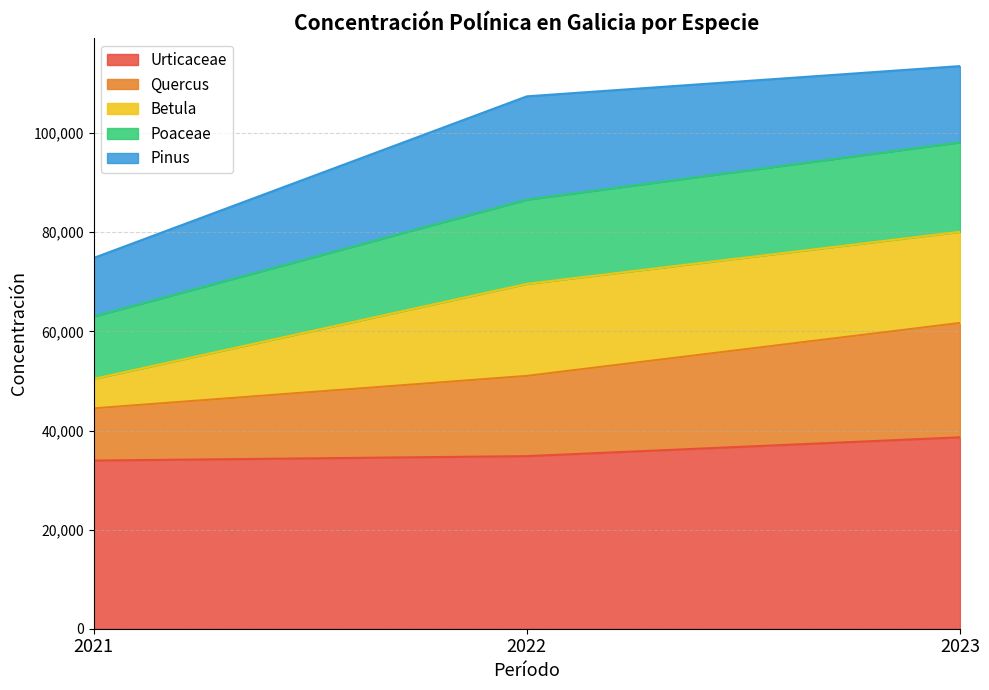

What is the total value across all series at 2022?

107433